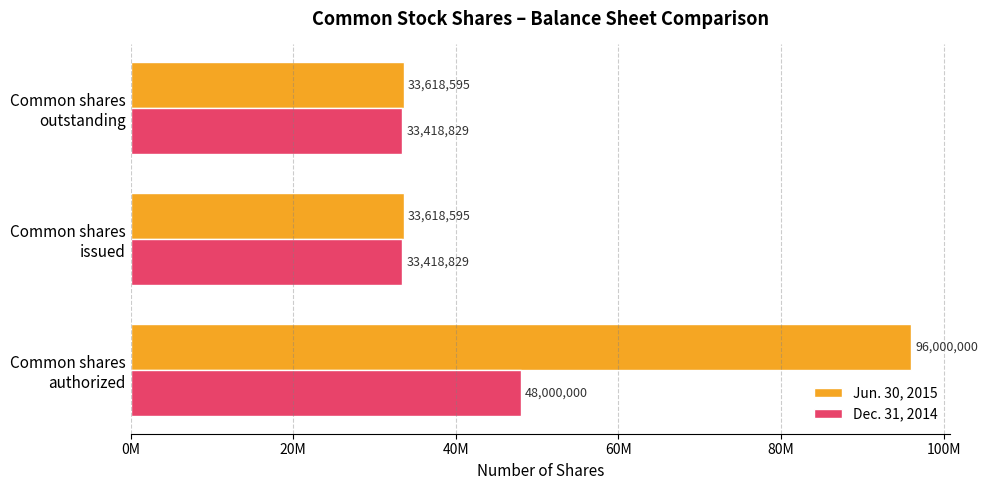

What is the minimum value shown in the chart?

33418829